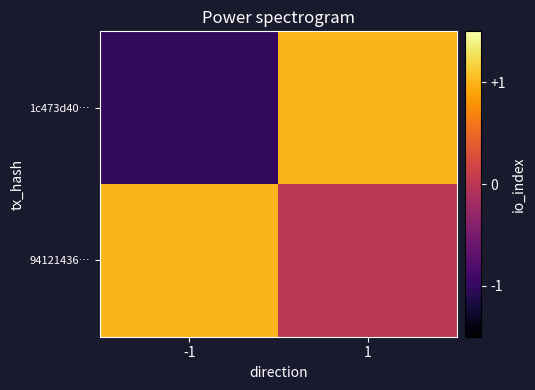

Between -1 and 1, which series saw the biggest shift?

1c473d40…